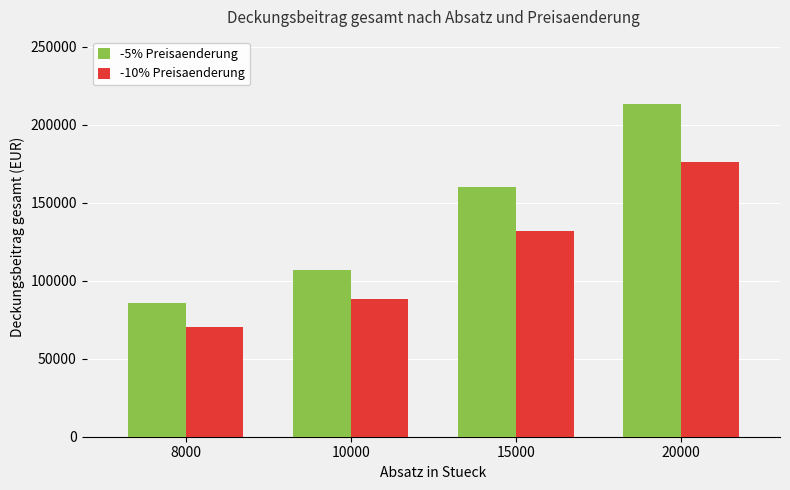

Reading left to right, what are all the values shown in this chart?

-5% Preisaenderung: 8000=85400	10000=106750	15000=160125	20000=213500
-10% Preisaenderung: 8000=70400	10000=88000	15000=132000	20000=176000